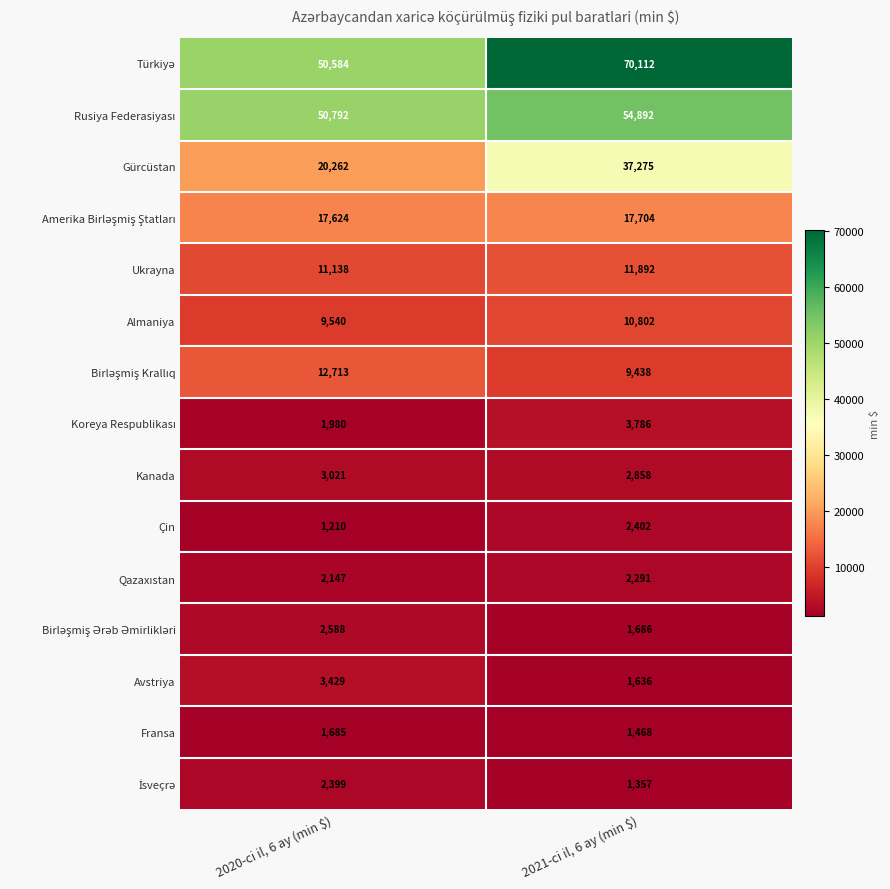

The Gürcüstan series shows 35539 at 2020-ci il, 6 ay (min $). True or false?

False